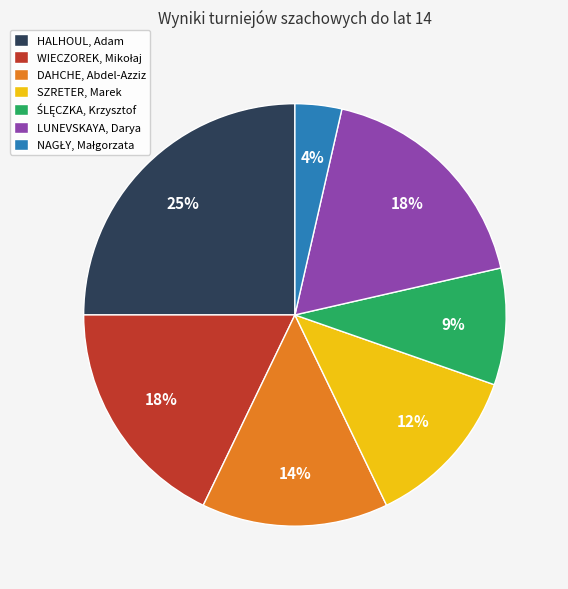

The HALHOUL, Adam slice represents 15% of the pie. True or false?

False